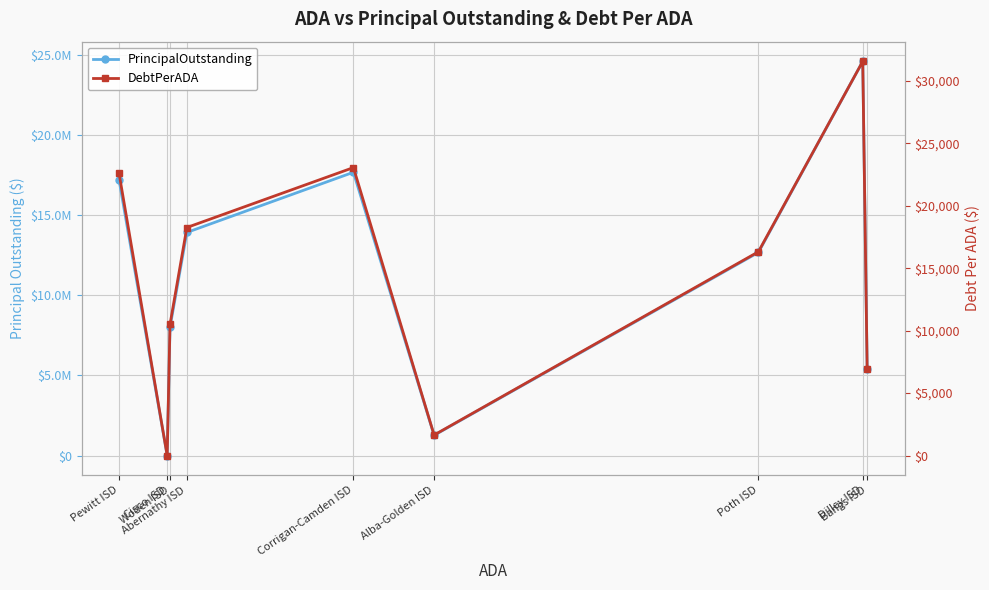

What are all the series names shown in the legend?

PrincipalOutstanding, DebtPerADA